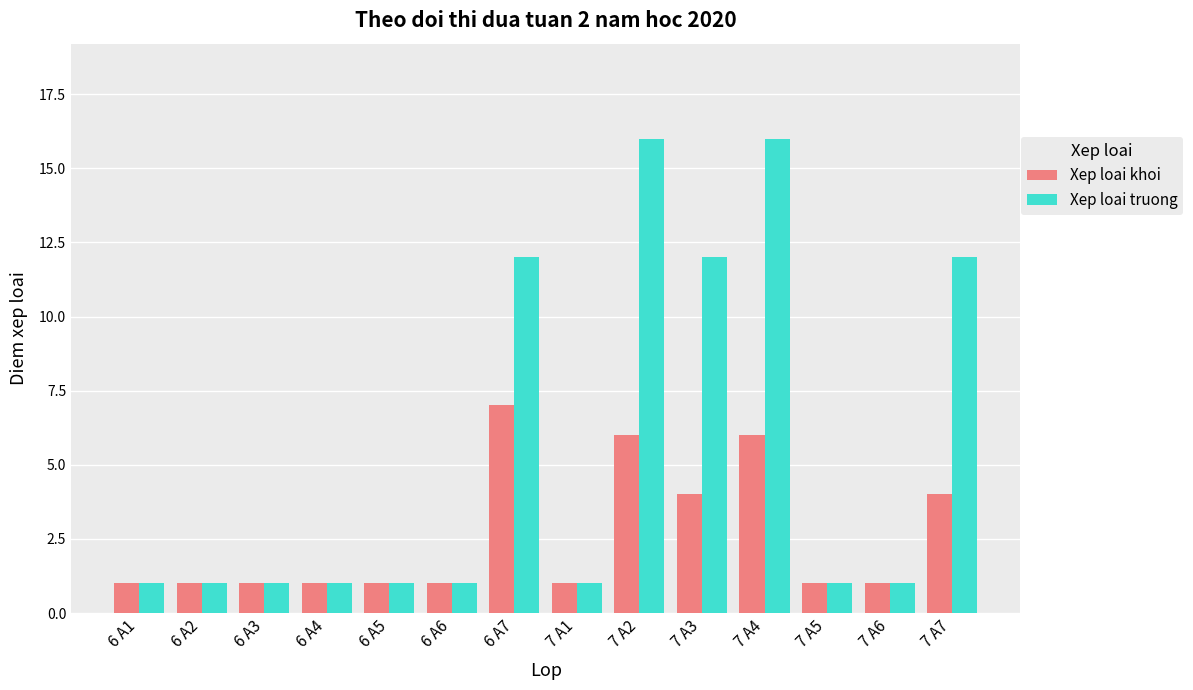

Which series has the largest total across all categories?

Xep loai truong